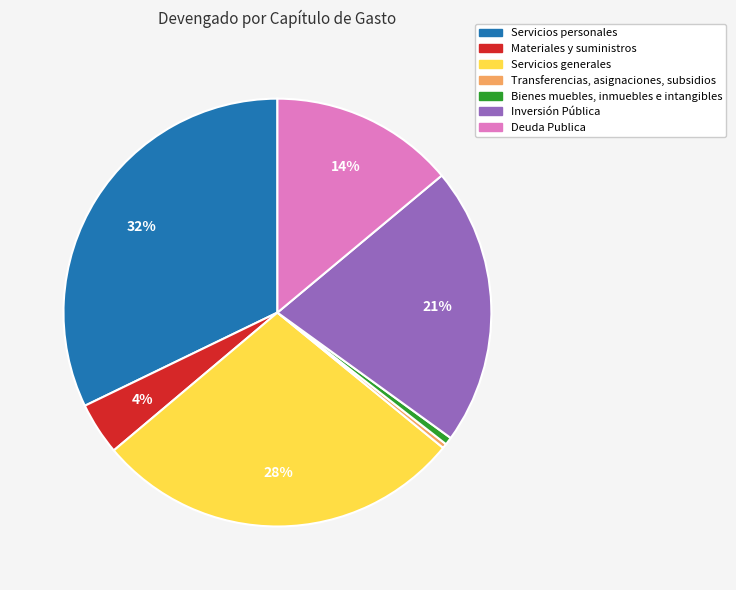

Is there any slice that represents more than half of the pie?

No